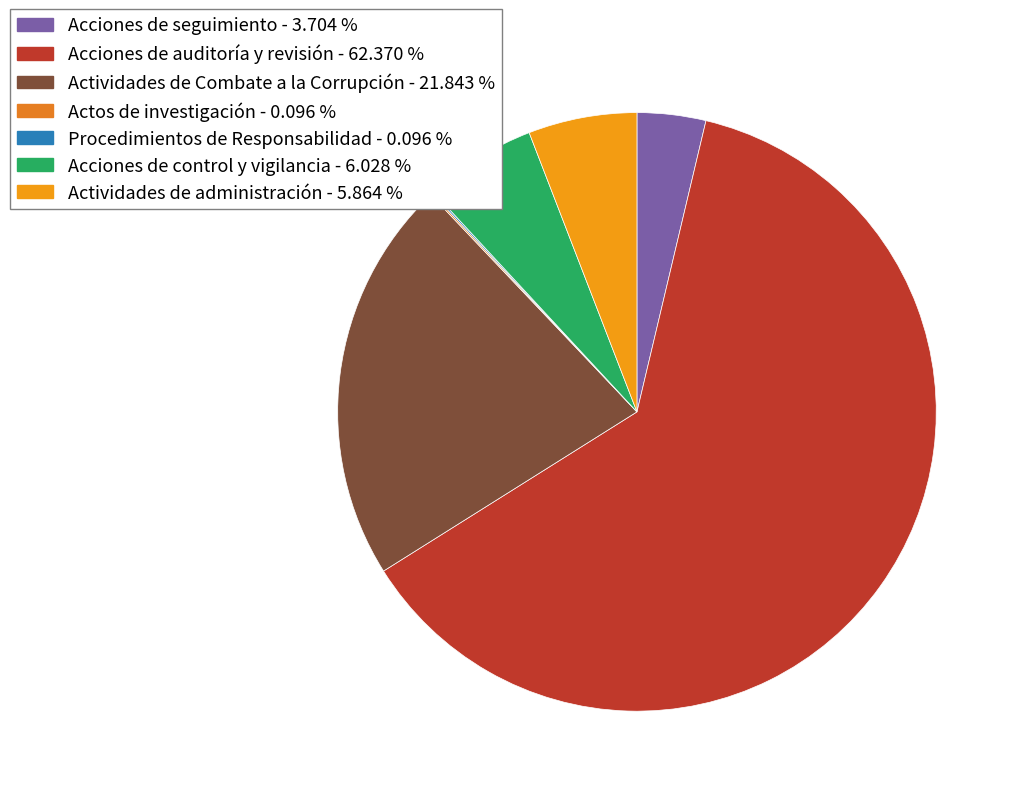

Between Acciones de control y vigilancia and Actos de investigación, which is larger?

Acciones de control y vigilancia